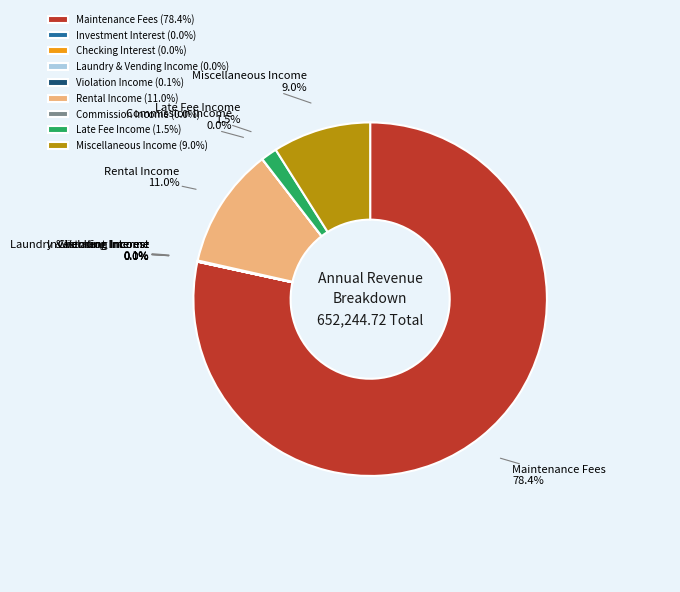

What portion of the pie excludes Miscellaneous Income?

91.0%